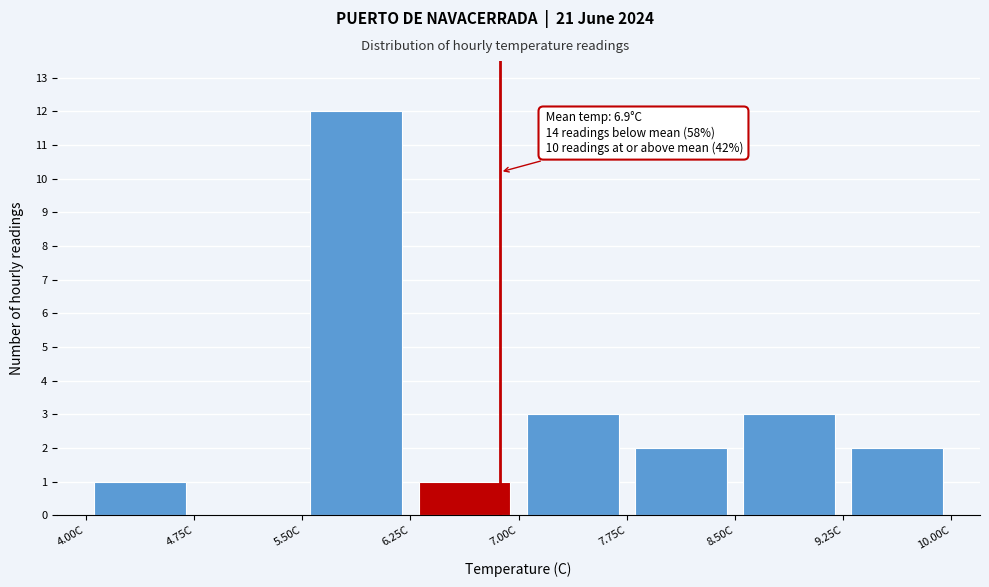

Over which range of the x-axis is the bar tallest?

5.50 to 6.25